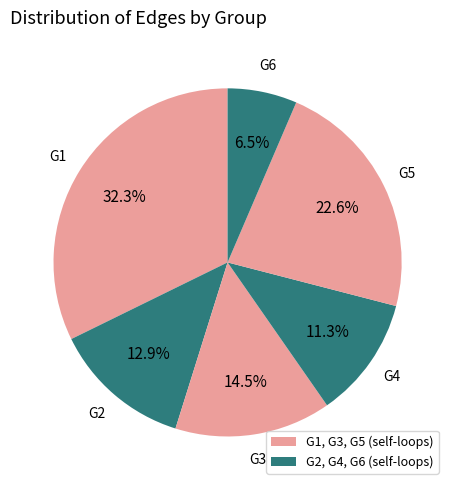

Which category has the biggest portion of the pie?

G1